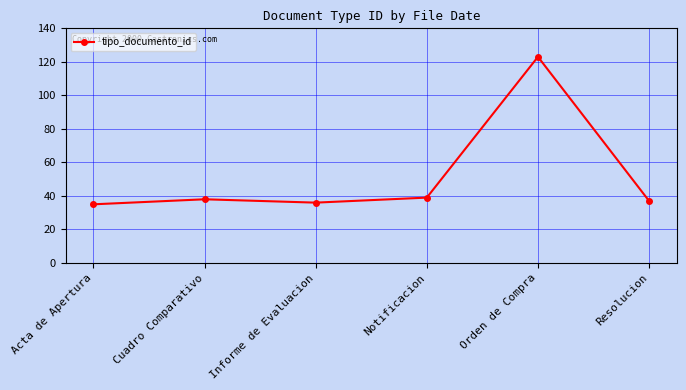

True or false: the data shows 123 at Orden de Compra.

True